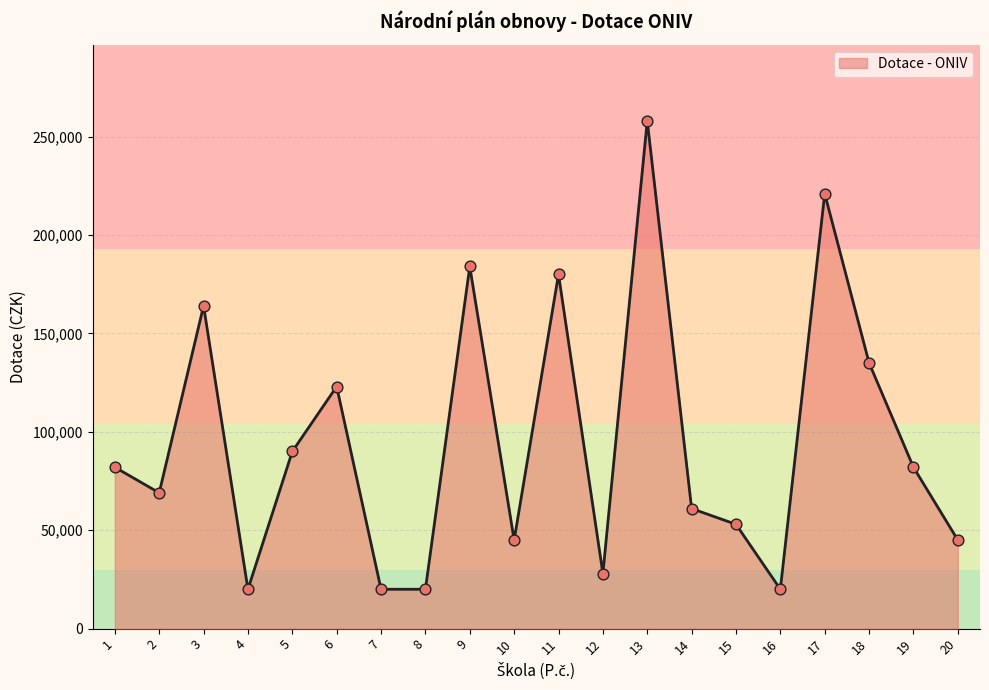

Between 13 and 5, which is larger?

13